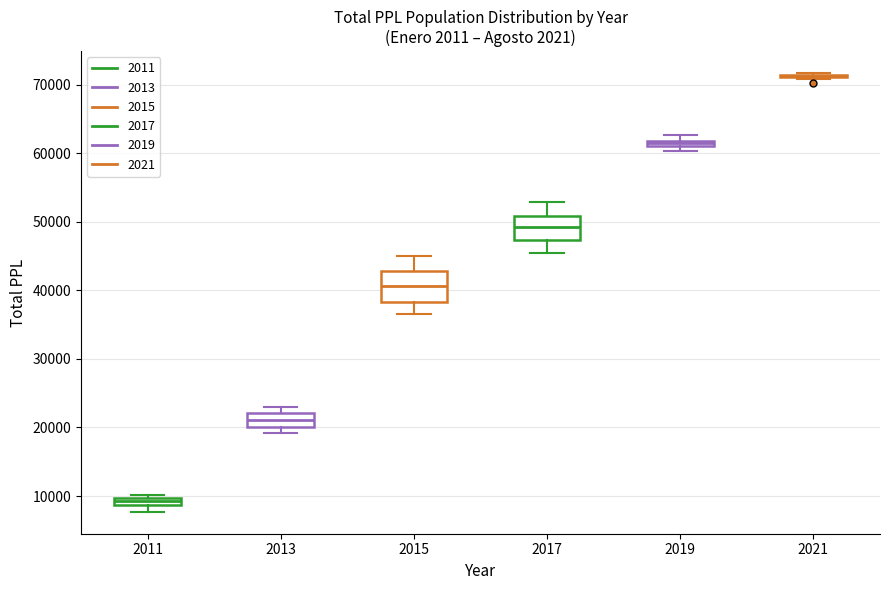

Which box is the tallest, from its lower edge to its upper edge?

2015